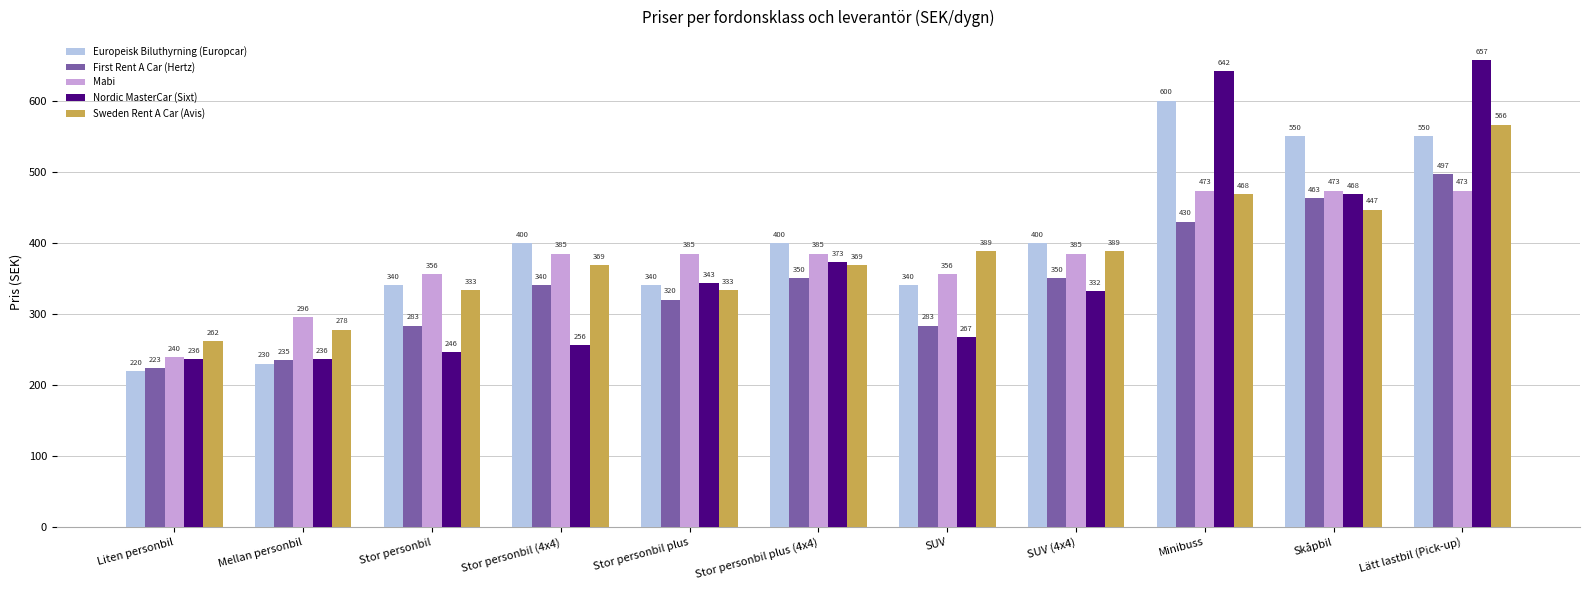

The First Rent A Car (Hertz) series shows 558.8 at SUV (4x4). True or false?

False